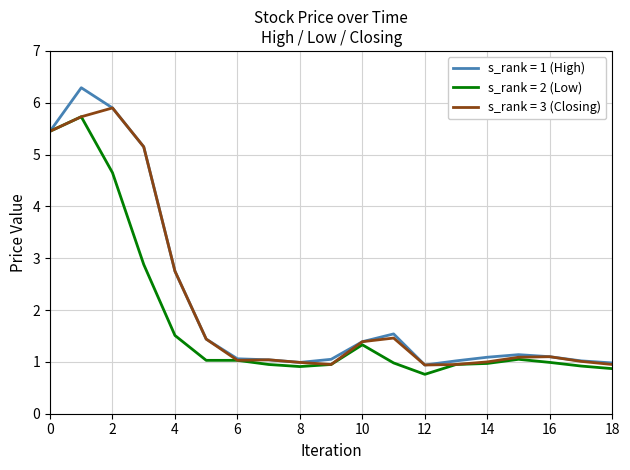

List the series in order of their peak value, highest first.

s_rank = 1 (High), s_rank = 3 (Closing), s_rank = 2 (Low)